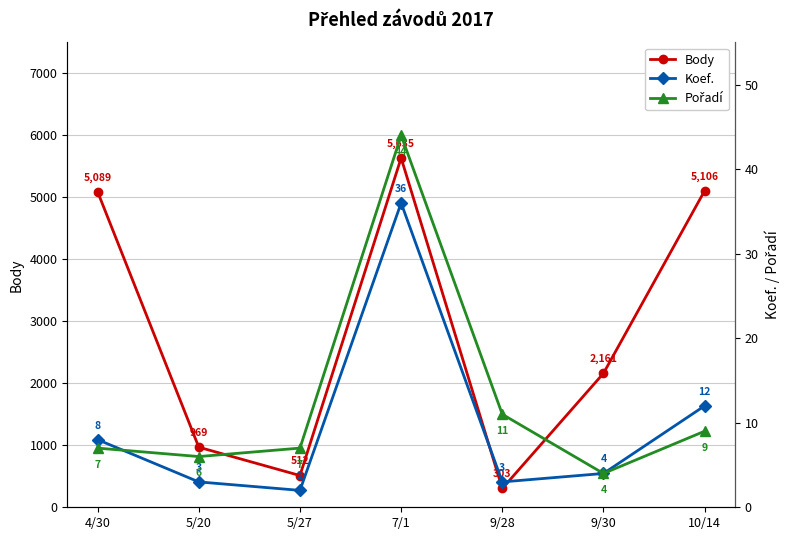

True or false: Pořadí and Body intersect in this chart.

False